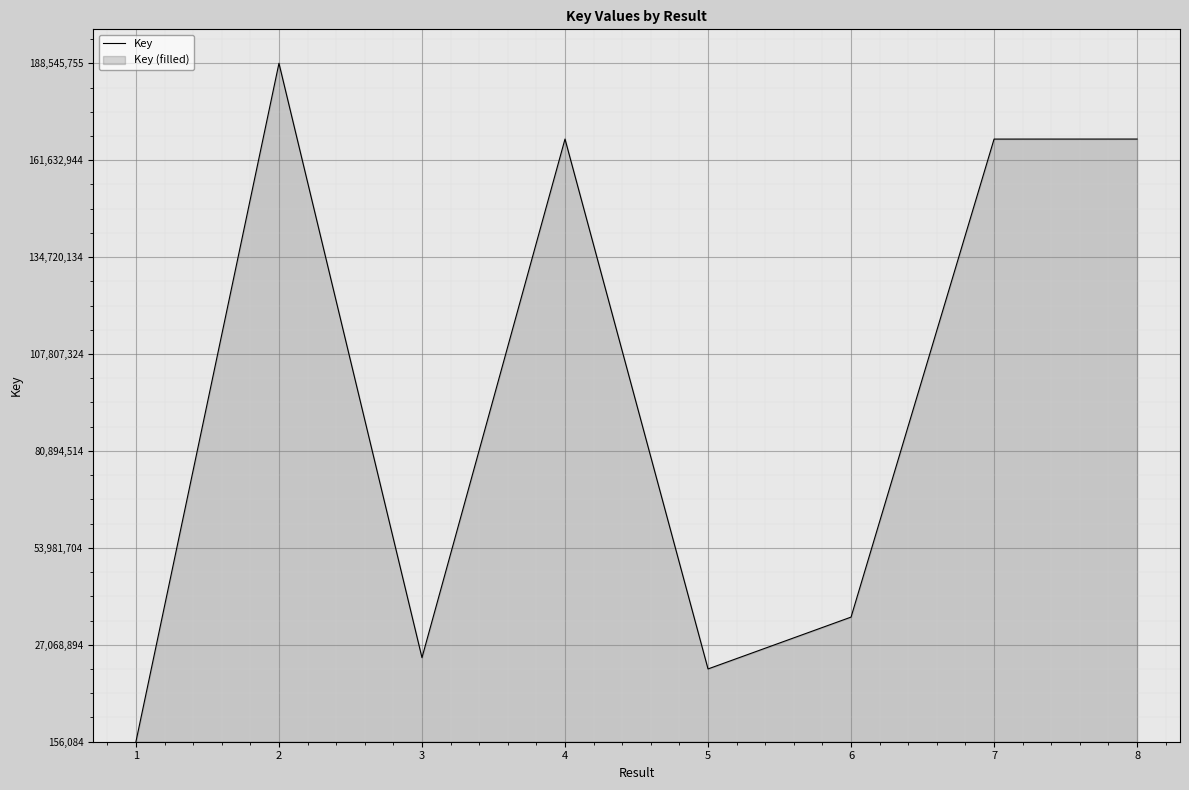

Approximately how many times larger is the value at 6 compared to 5?

1.7